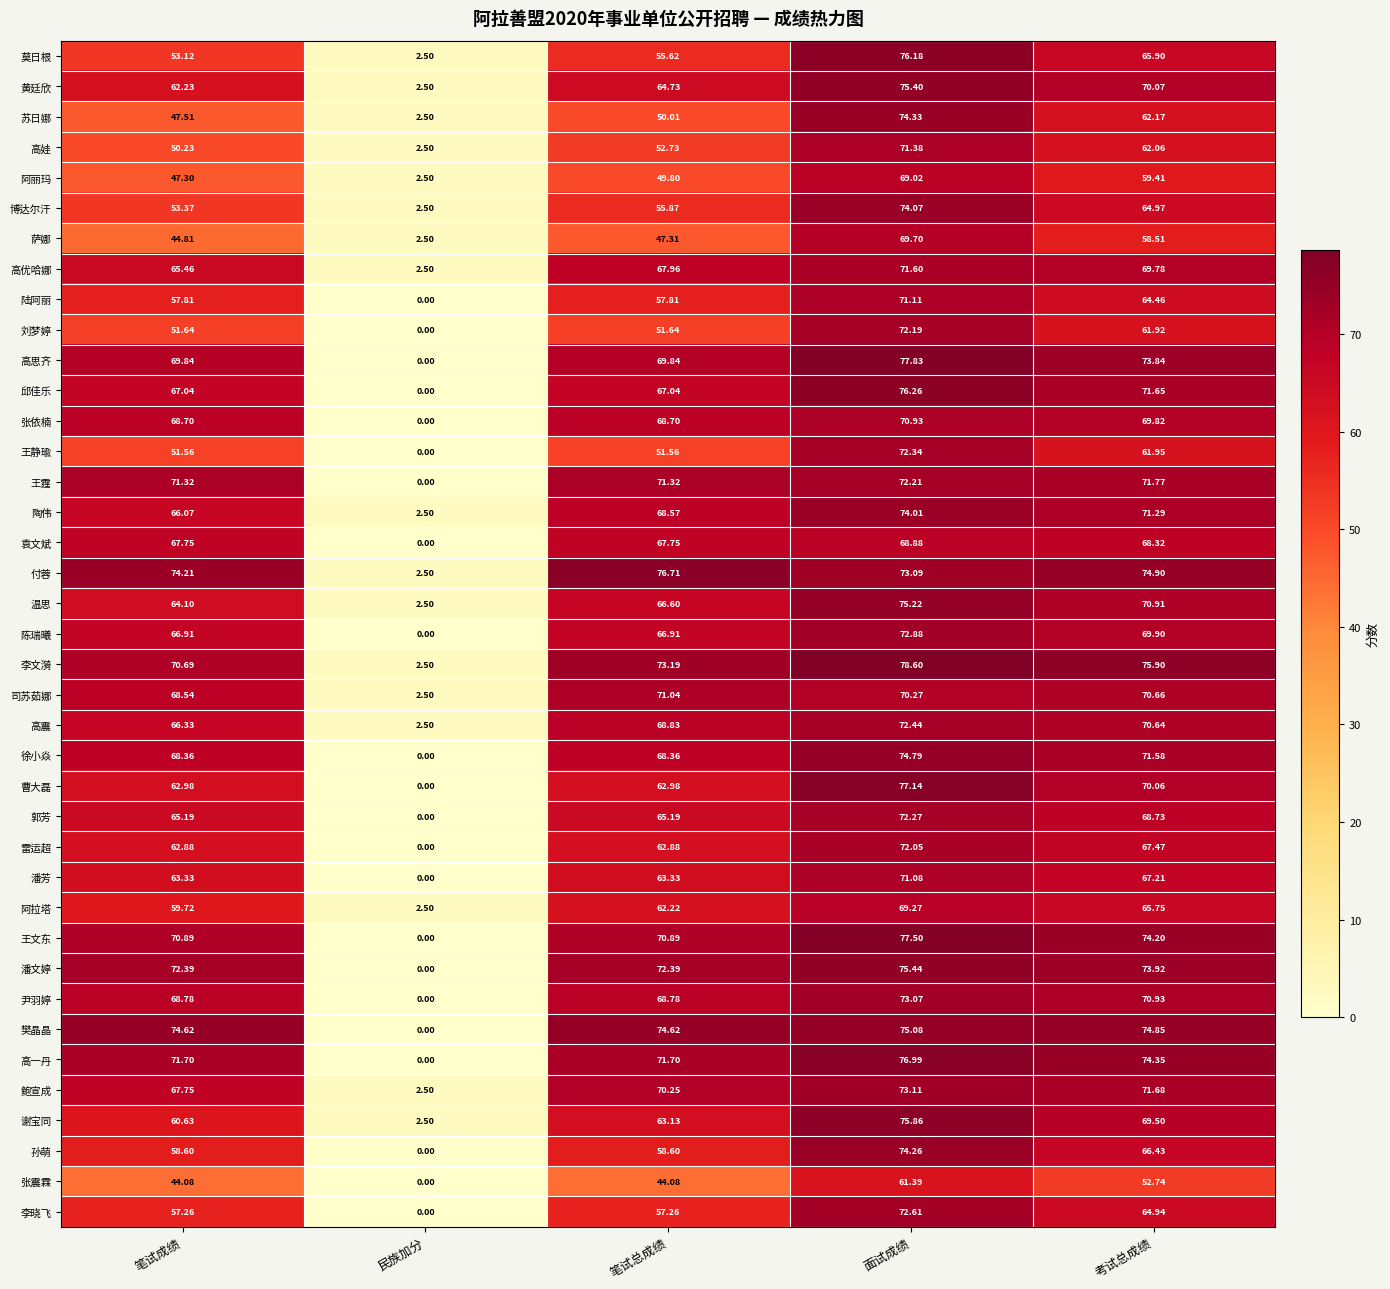

Which category has the highest value in the 温思 series?

面试成绩